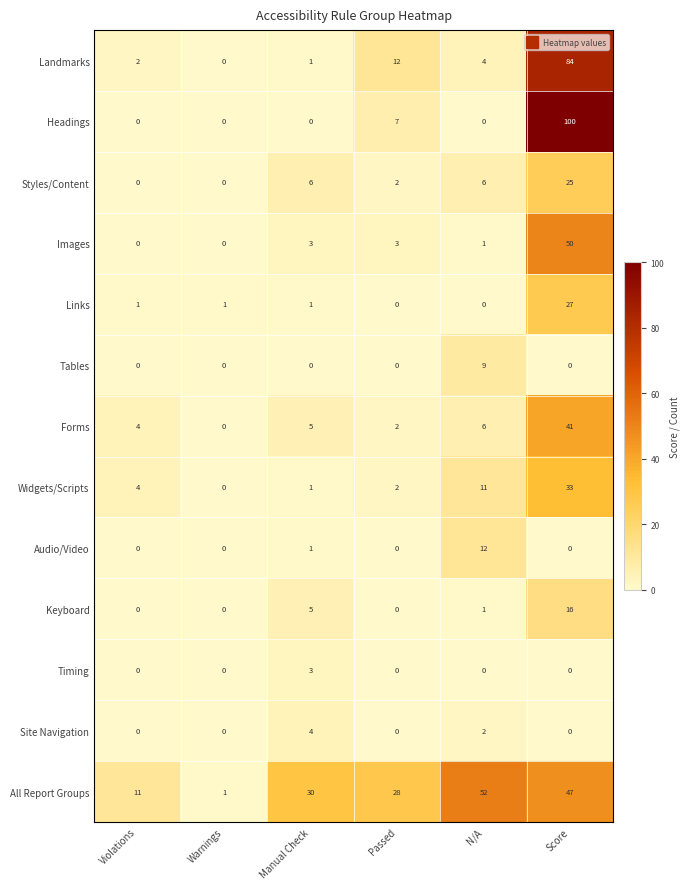

What is the difference between the highest and lowest values at Warnings?

1